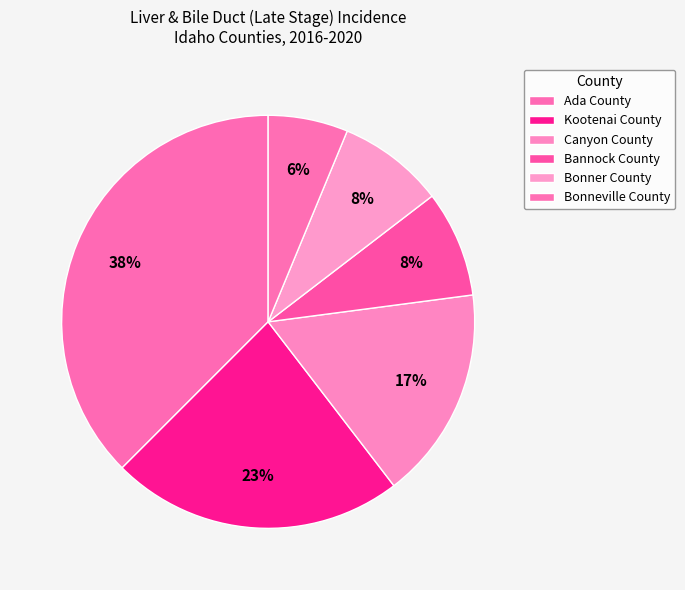

How many segments does this pie chart have?

6